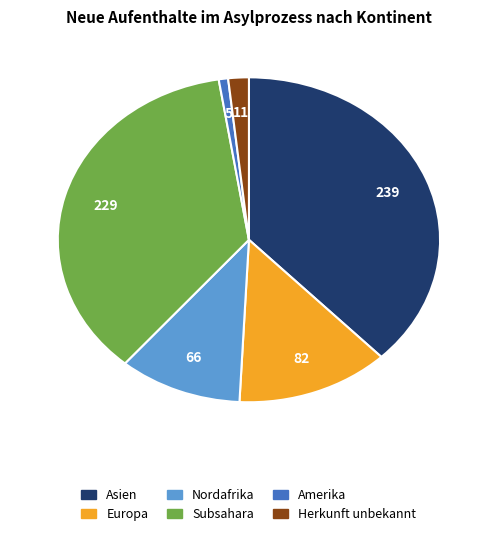

Is there any slice that represents more than half of the pie?

No